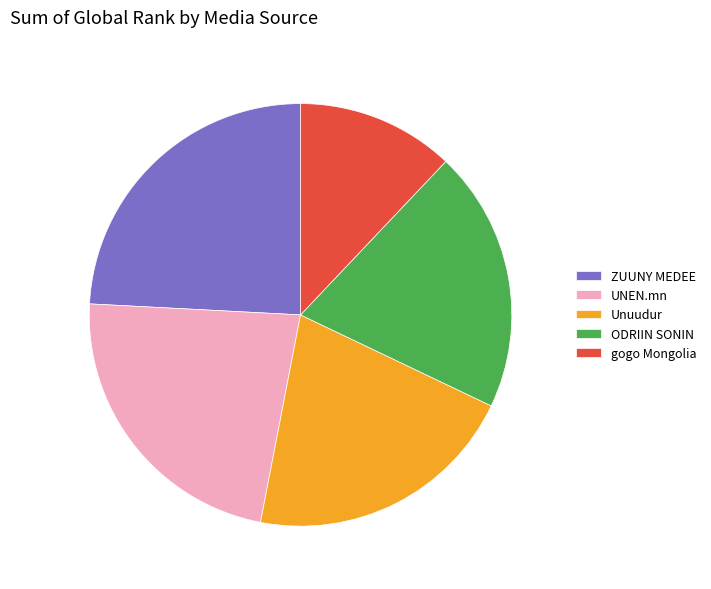

Is gogo Mongolia the majority of the pie?

No